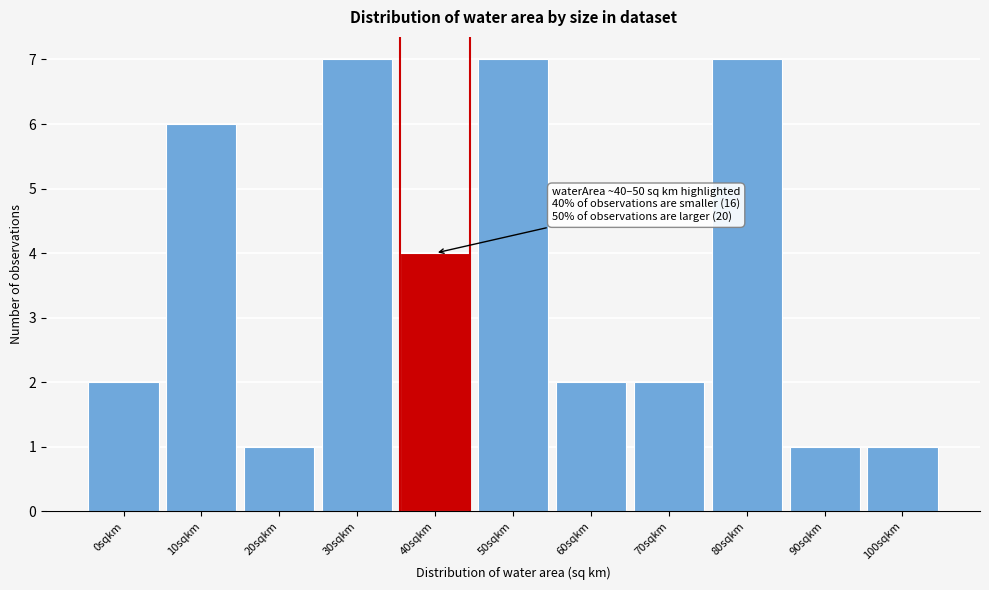

Reading right to left, extract all data points from this chart.

1	1	7	2	2	7	4	7	1	6	2